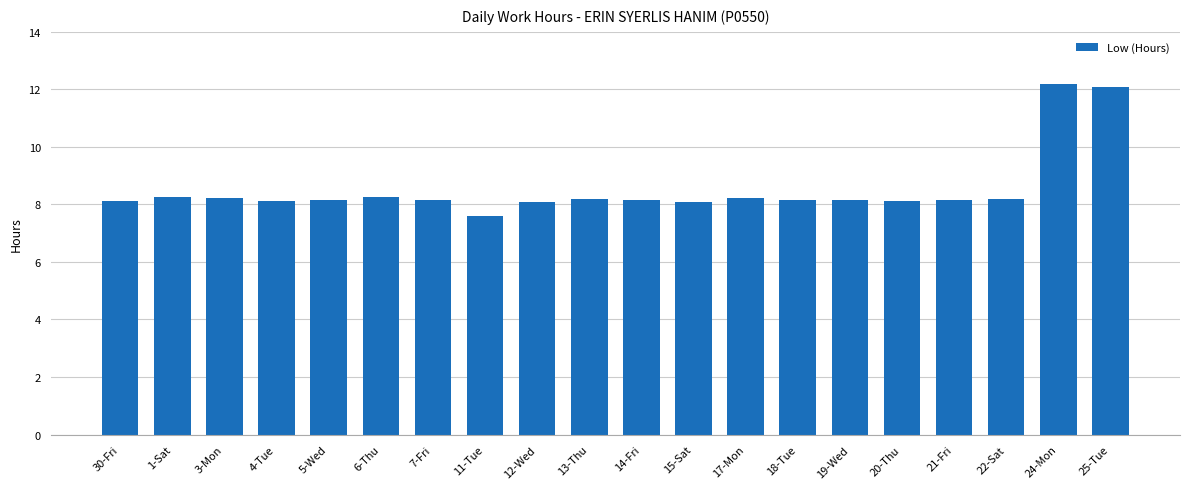

Approximately how many times larger is the value at 3-Mon compared to 25-Tue?

0.7